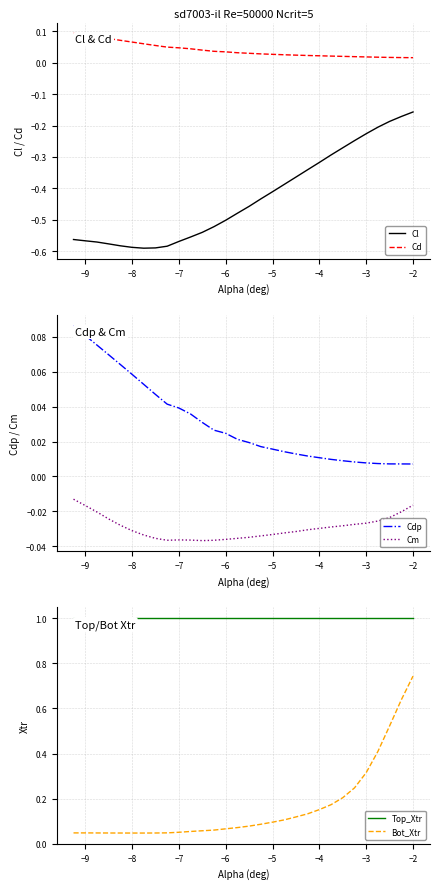

Reading left to right, list all the values displayed in this chart.

Cl: -0.6	-0.6	-0.6	-0.6	-0.6	-0.6	-0.6	-0.6	-0.6	-0.6	-0.6	-0.5	-0.5	-0.5	-0.5	-0.5	-0.4	-0.4	-0.4	-0.4	-0.3	-0.3	-0.3	-0.3	-0.2	-0.2	-0.2	-0.2	-0.2	-0.2
Cd: 0.1	0.1	0.1	0.1	0.1	0.1	0.1	0.1	0.0	0.0	0.0	0.0	0.0	0.0	0.0	0.0	0.0	0.0	0.0	0.0	0.0	0.0	0.0	0.0	0.0	0.0	0.0	0.0	0.0	0.0
Cdp: 0.1	0.1	0.1	0.1	0.1	0.1	0.1	0.0	0.0	0.0	0.0	0.0	0.0	0.0	0.0	0.0	0.0	0.0	0.0	0.0	0.0	0.0	0.0	0.0	0.0	0.0	0.0	0.0	0.0	0.0
Cm: -0.0	-0.0	-0.0	-0.0	-0.0	-0.0	-0.0	-0.0	-0.0	-0.0	-0.0	-0.0	-0.0	-0.0	-0.0	-0.0	-0.0	-0.0	-0.0	-0.0	-0.0	-0.0	-0.0	-0.0	-0.0	-0.0	-0.0	-0.0	-0.0	-0.0
Top_Xtr: 1.0	1.0	1.0	1.0	1.0	1.0	1.0	1.0	1.0	1.0	1.0	1.0	1.0	1.0	1.0	1.0	1.0	1.0	1.0	1.0	1.0	1.0	1.0	1.0	1.0	1.0	1.0	1.0	1.0	1.0
Bot_Xtr: 0.0	0.0	0.0	0.0	0.0	0.0	0.0	0.0	0.0	0.1	0.1	0.1	0.1	0.1	0.1	0.1	0.1	0.1	0.1	0.1	0.1	0.2	0.2	0.2	0.2	0.3	0.4	0.5	0.6	0.7